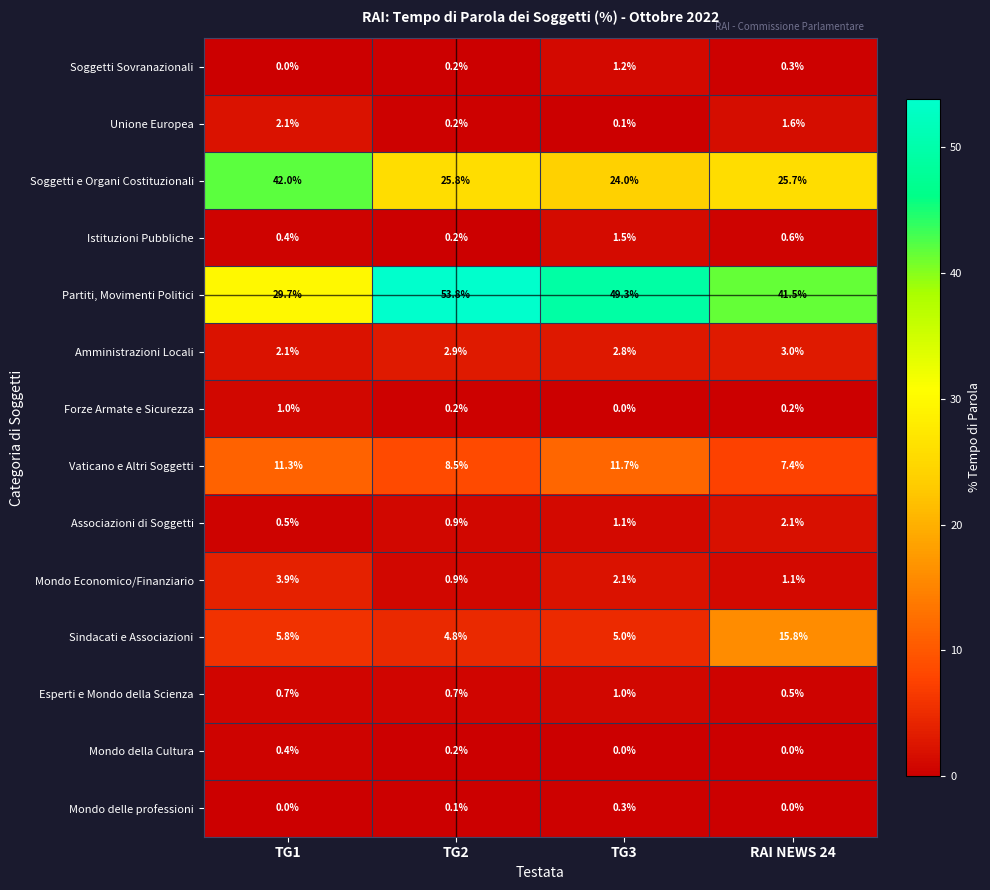

Between TG1 and TG3, which series saw the biggest shift?

Partiti, Movimenti Politici